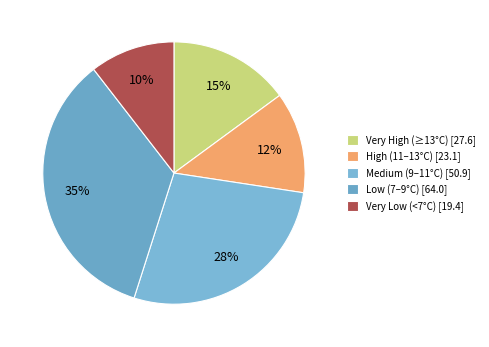

How many segments does this pie chart have?

5